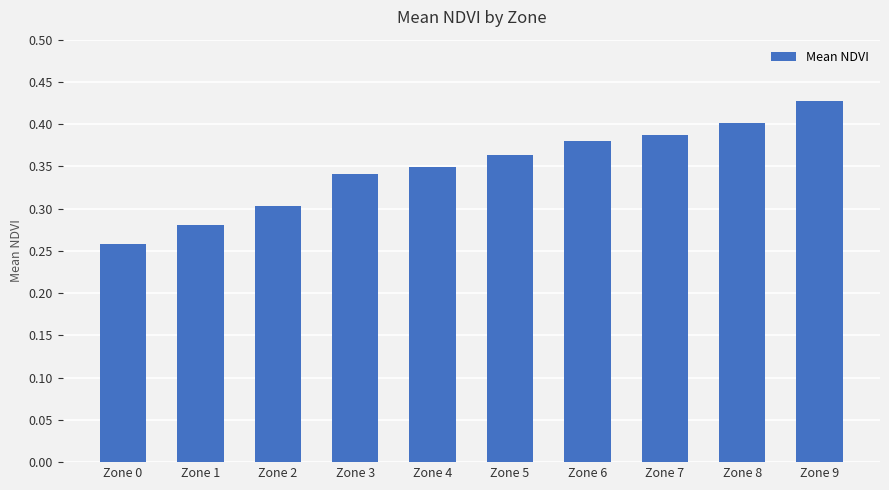

What is the change in value from Zone 1 to Zone 4?

+0.1